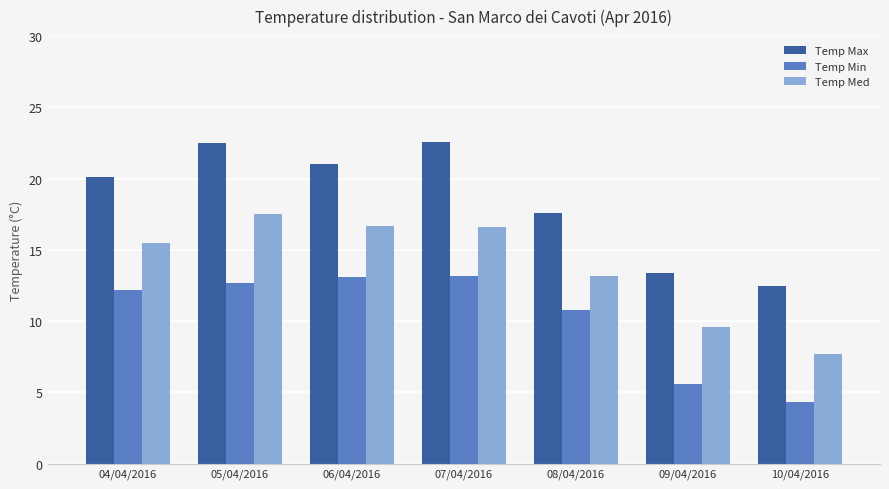

True or false: Temp Med has a value of 9.6 at 09/04/2016.

True